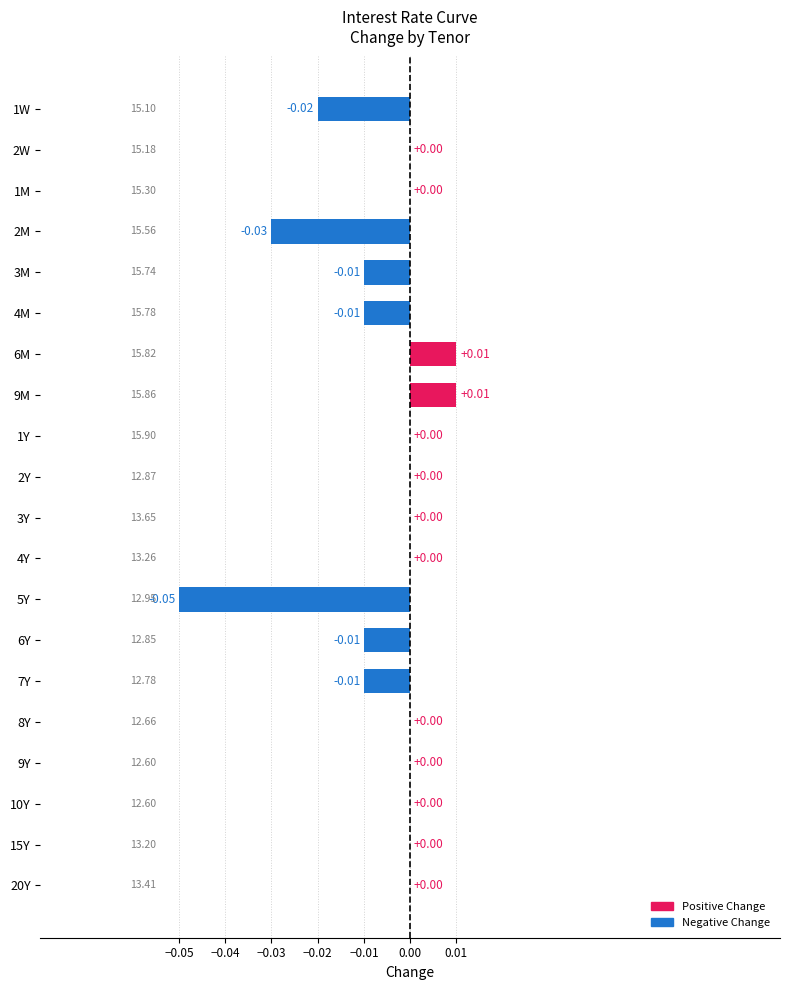

Between 1M and 6M, which is larger?

6M